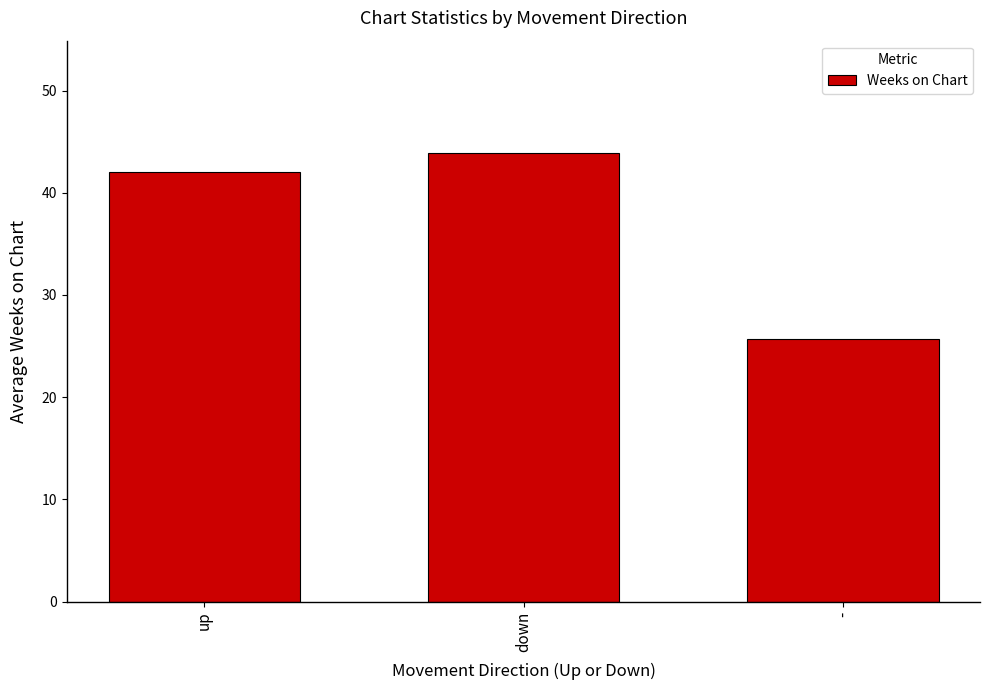

Rank the categories by value from lowest to highest.

-, up, down